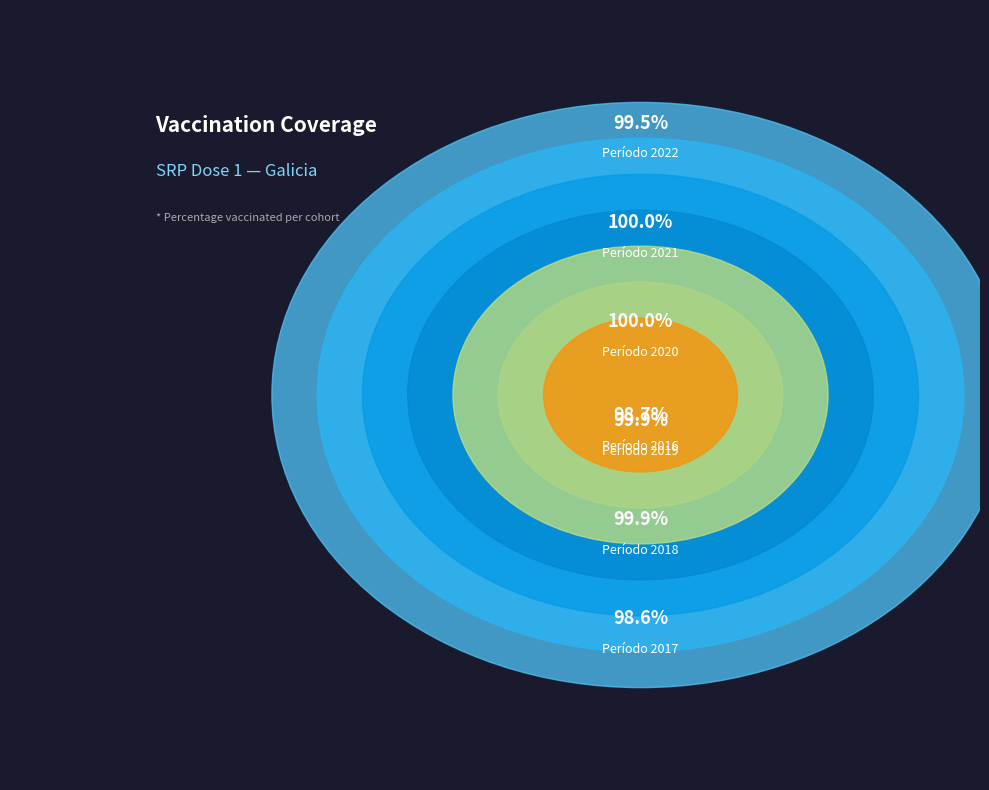

What is the smallest slice in the pie chart?

2017